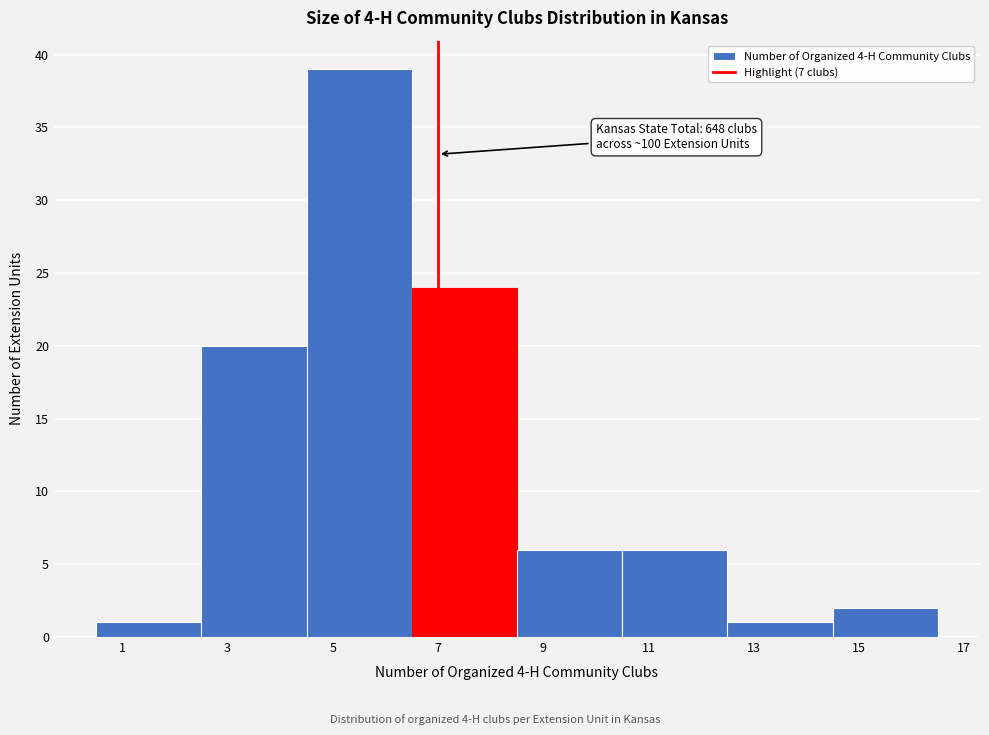

Which range on the x-axis has the tallest bar?

4.5 to 6.5